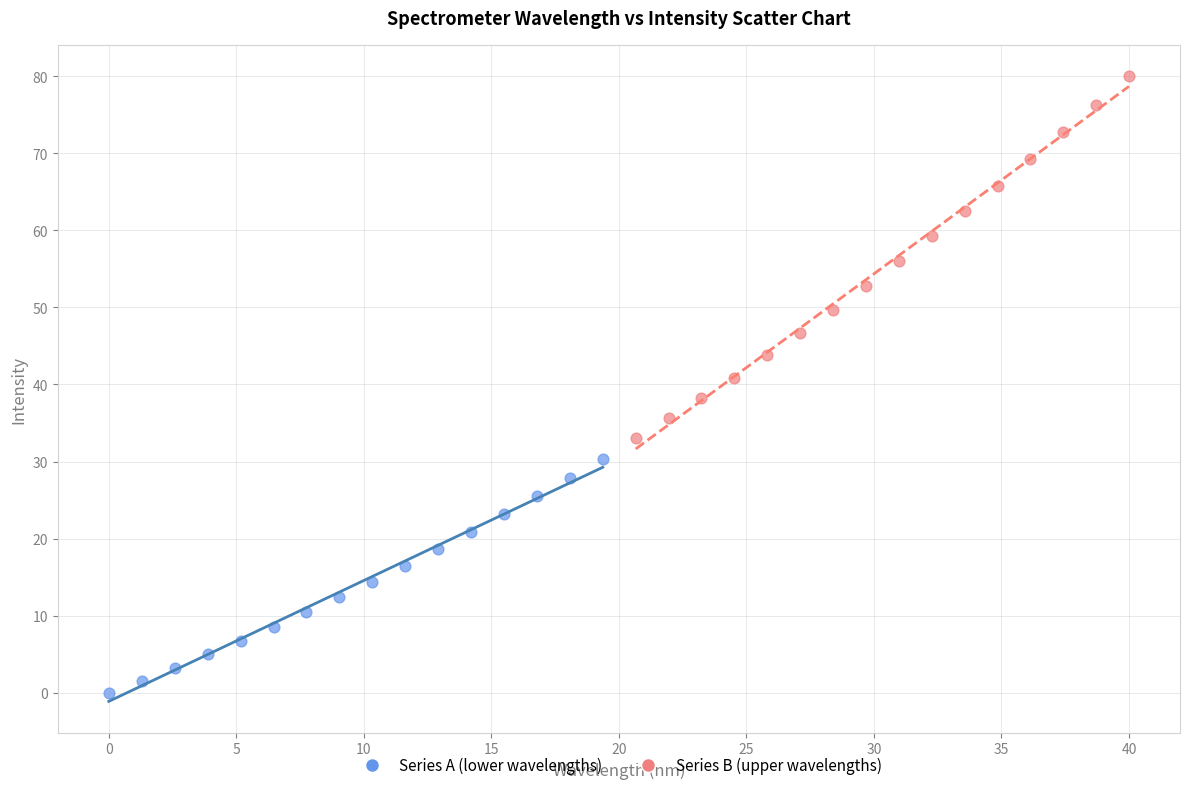

Which series reaches the maximum Y coordinate?

Series B (upper wavelengths)